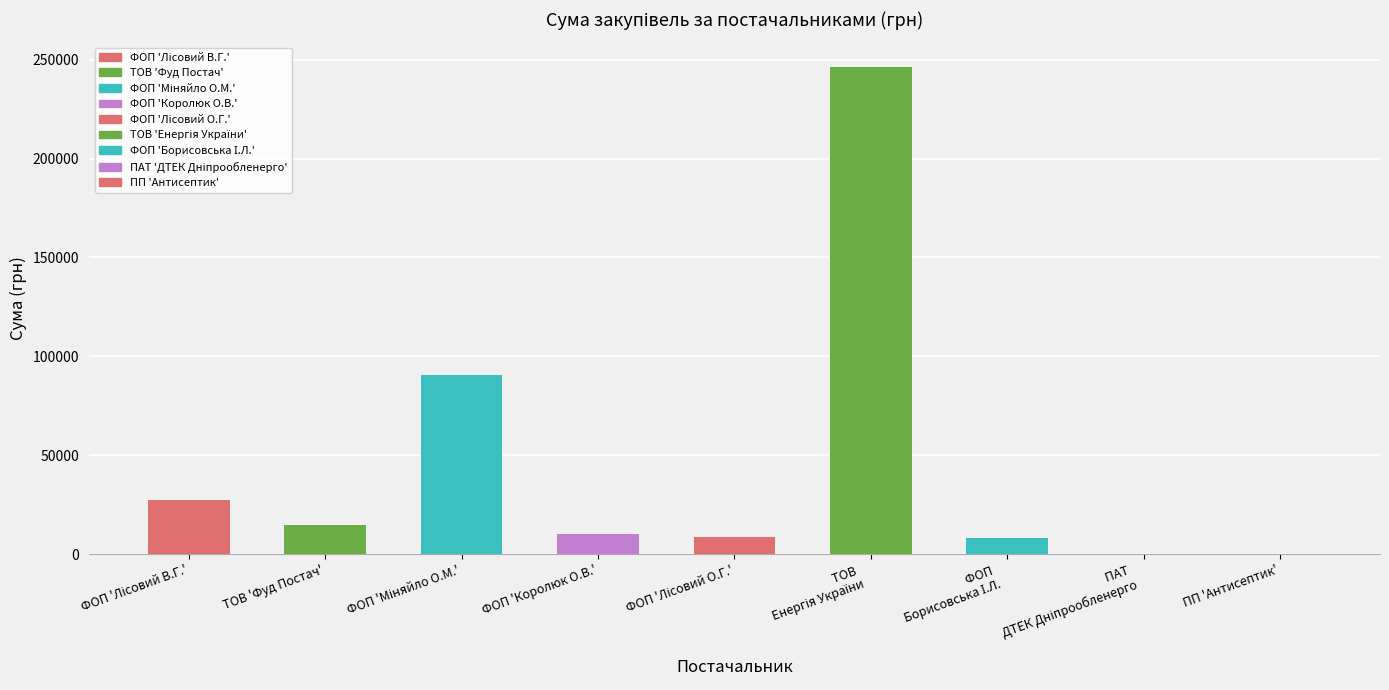

What is the sum of all values?

406302.2